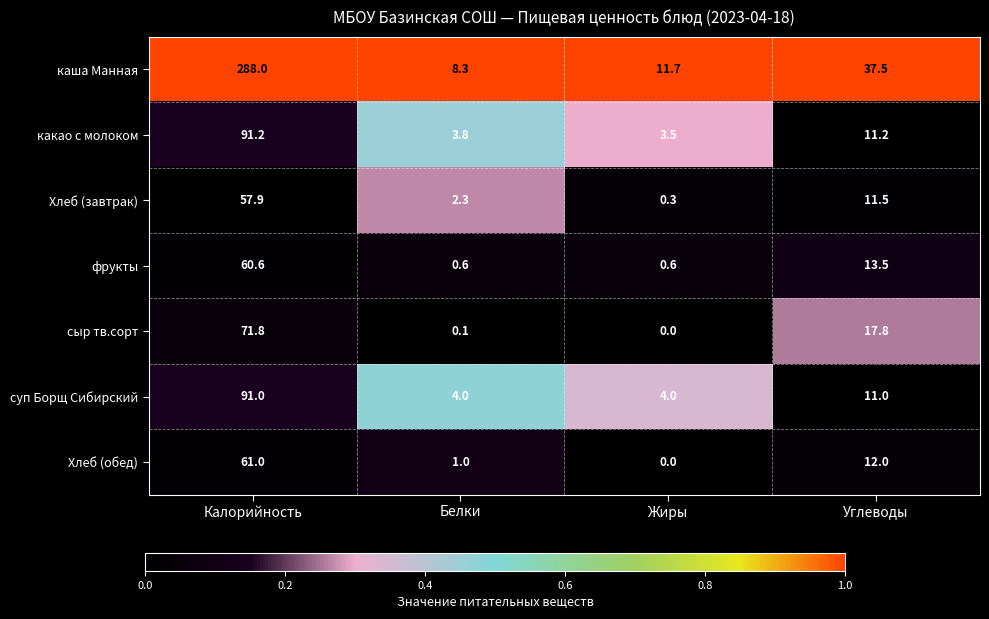

Which series has the widest spread of values?

каша Манная